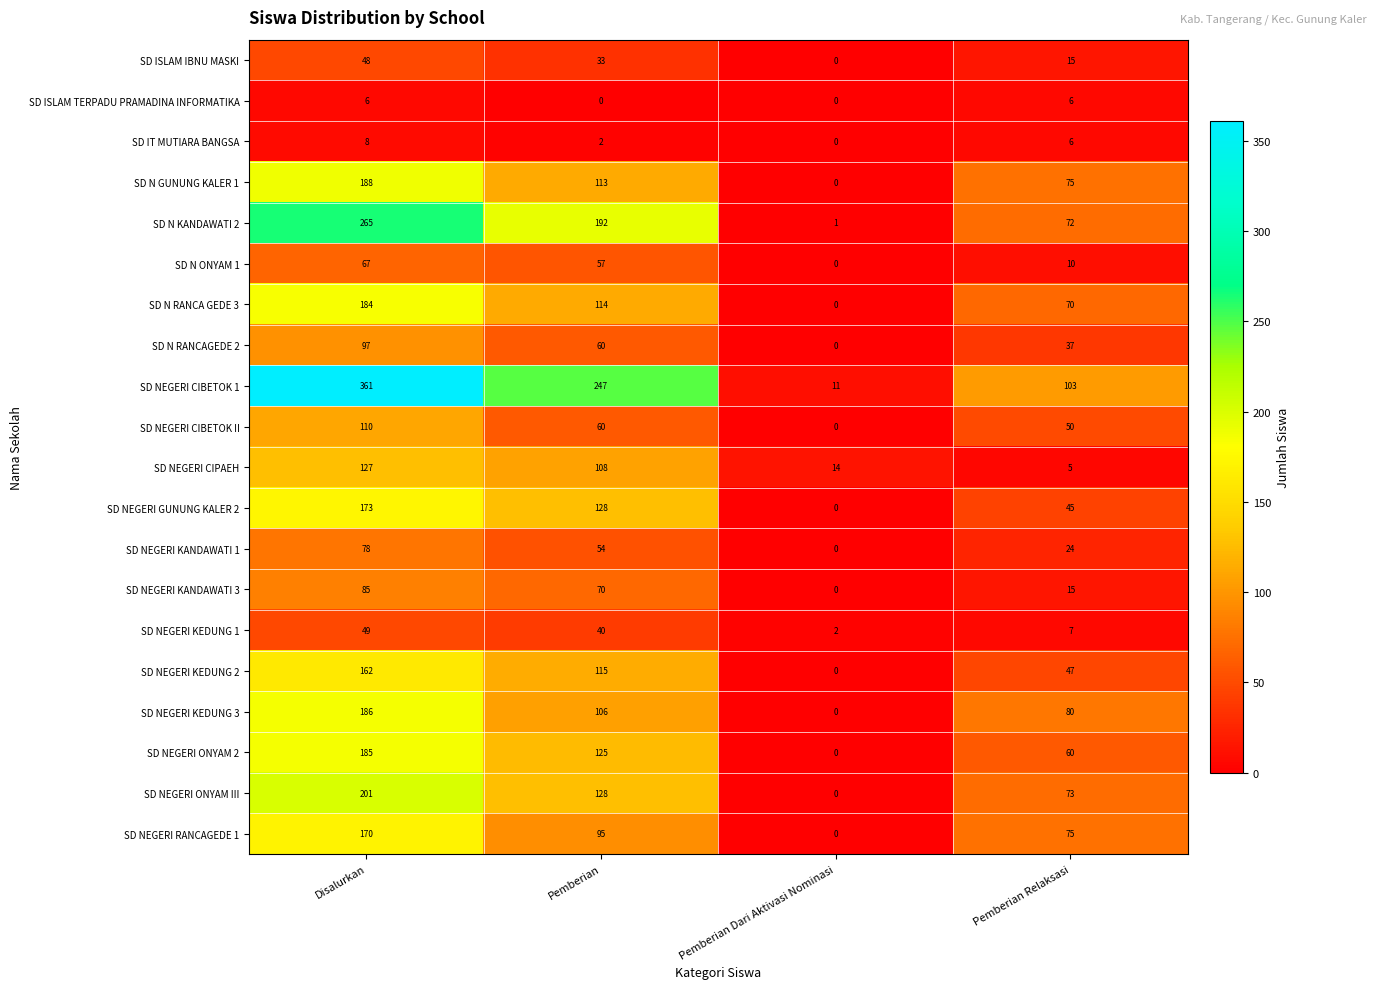

Is it true that SD NEGERI CIBETOK 1 equals 37 at Pemberian Relaksasi?

False